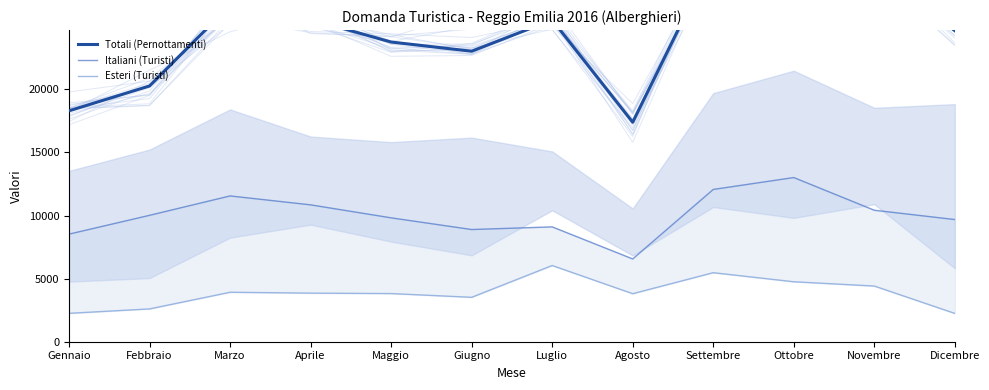

True or false: Totali (Pernottamenti) has more than 2 interior local peaks.

True